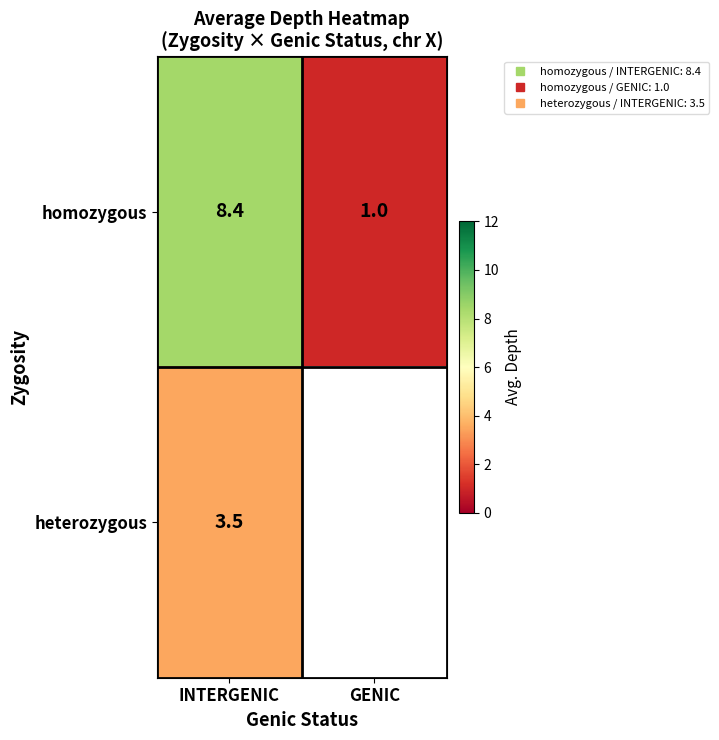

Read the homozygous value at GENIC.

1.0